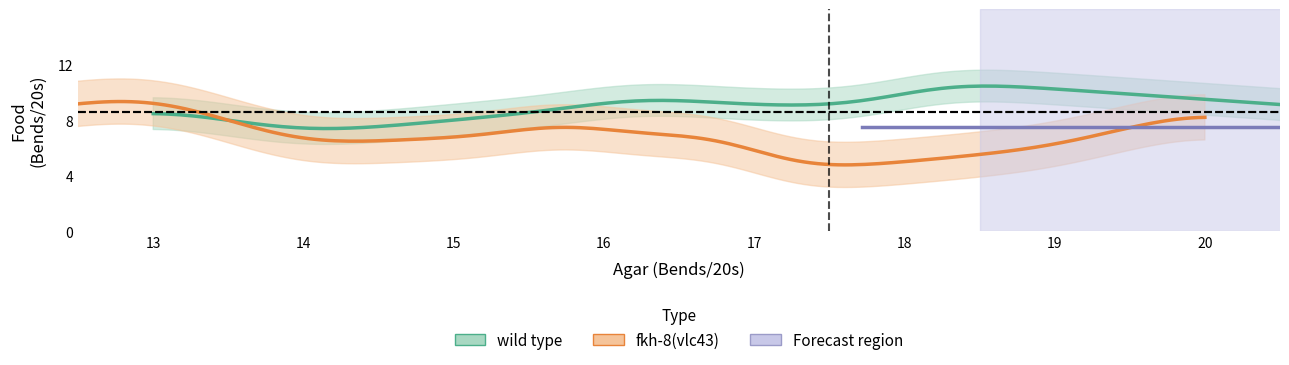

Which has a higher value, 11 or 4?

11